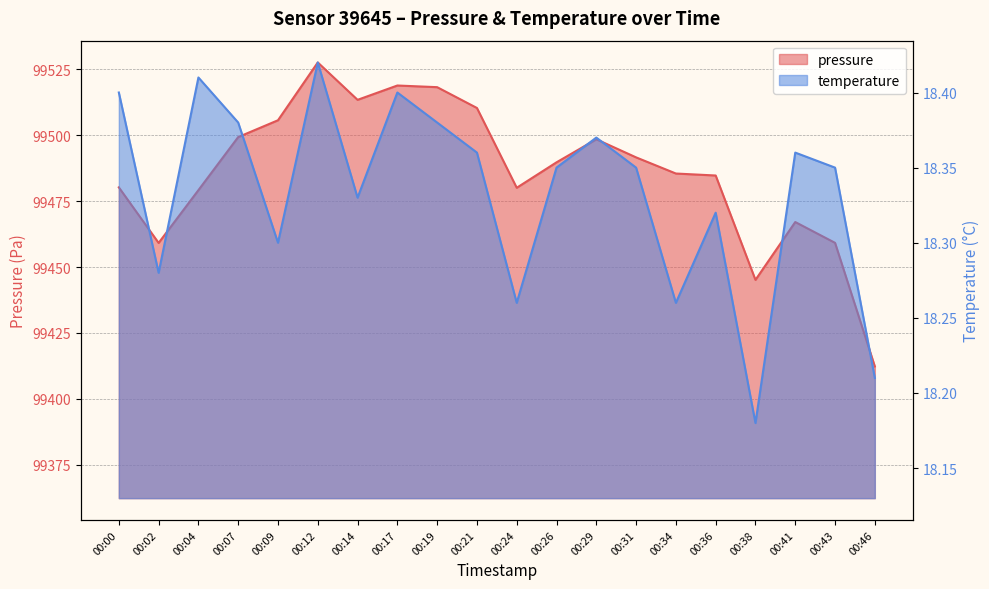

What is the value of the pressure point at the 1st from the left?

99480.2